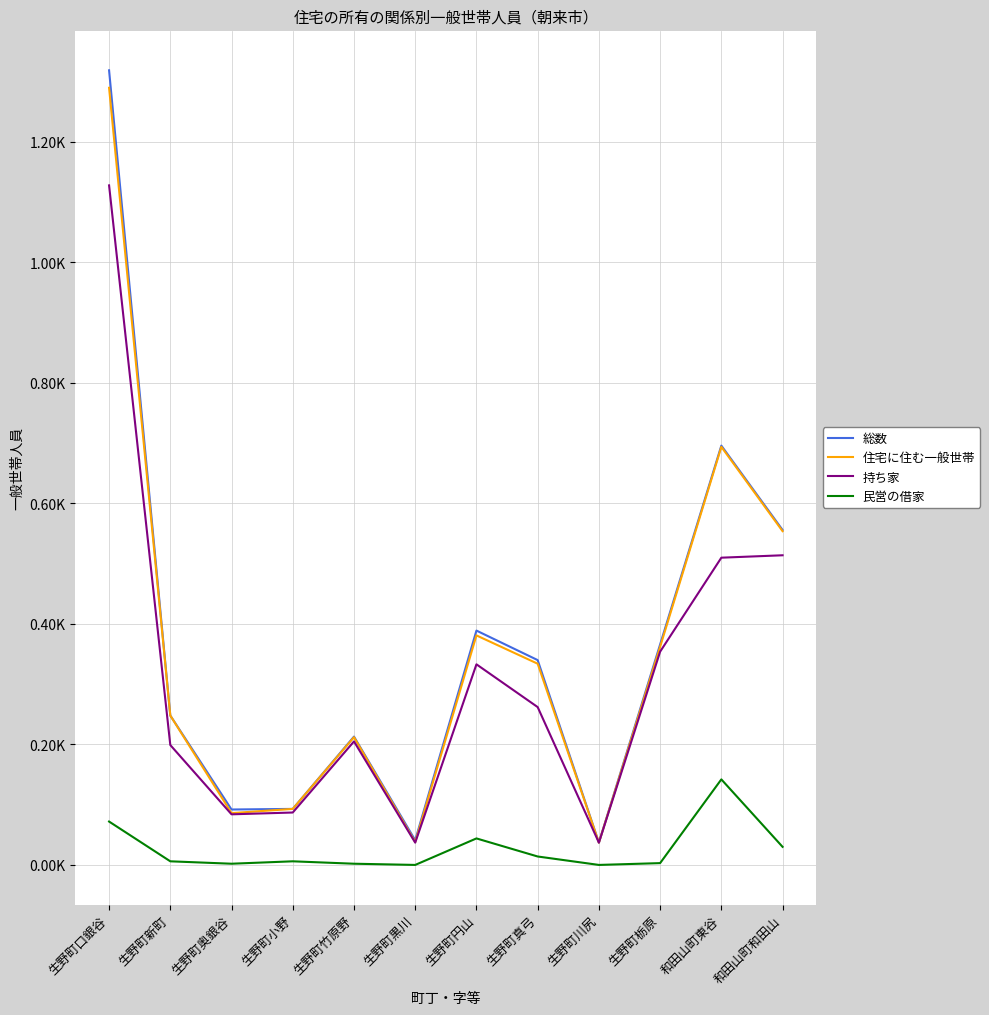

At which category does 持ち家 reach its first local peak?

生野町竹原野